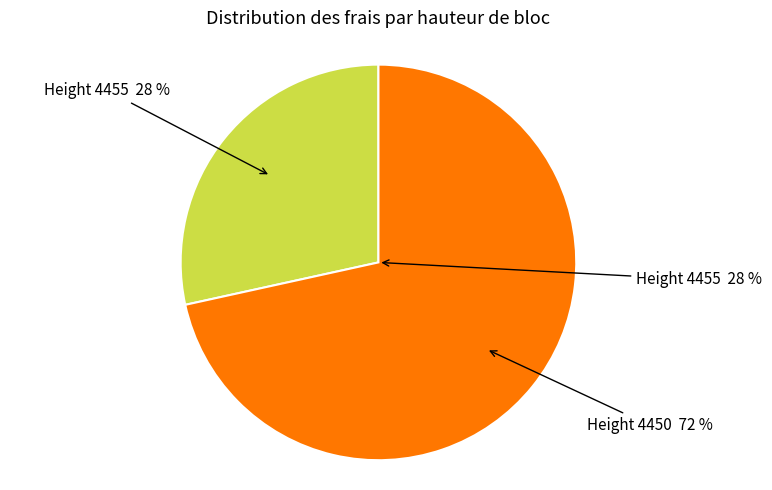

Is 4455 the majority of the pie?

No